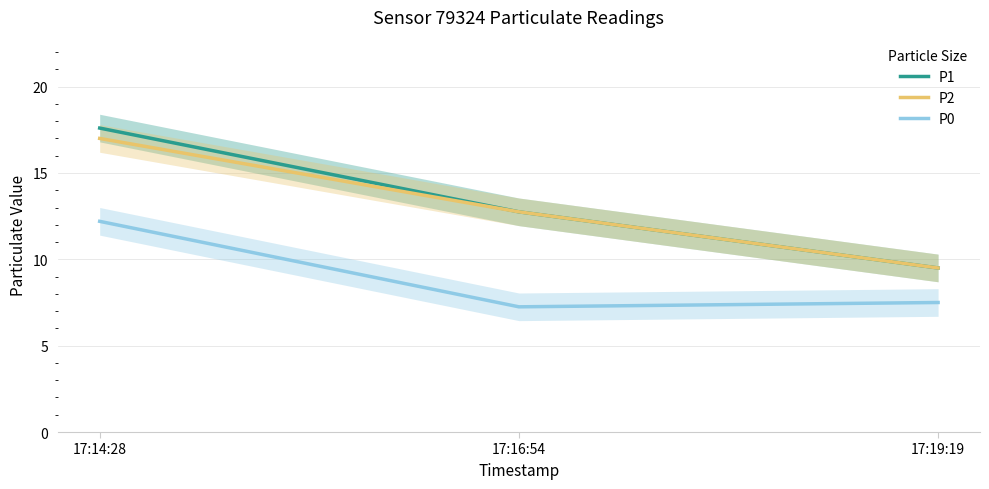

At 17:19:19, list the series in order from smallest to largest.

P0, P1, P2